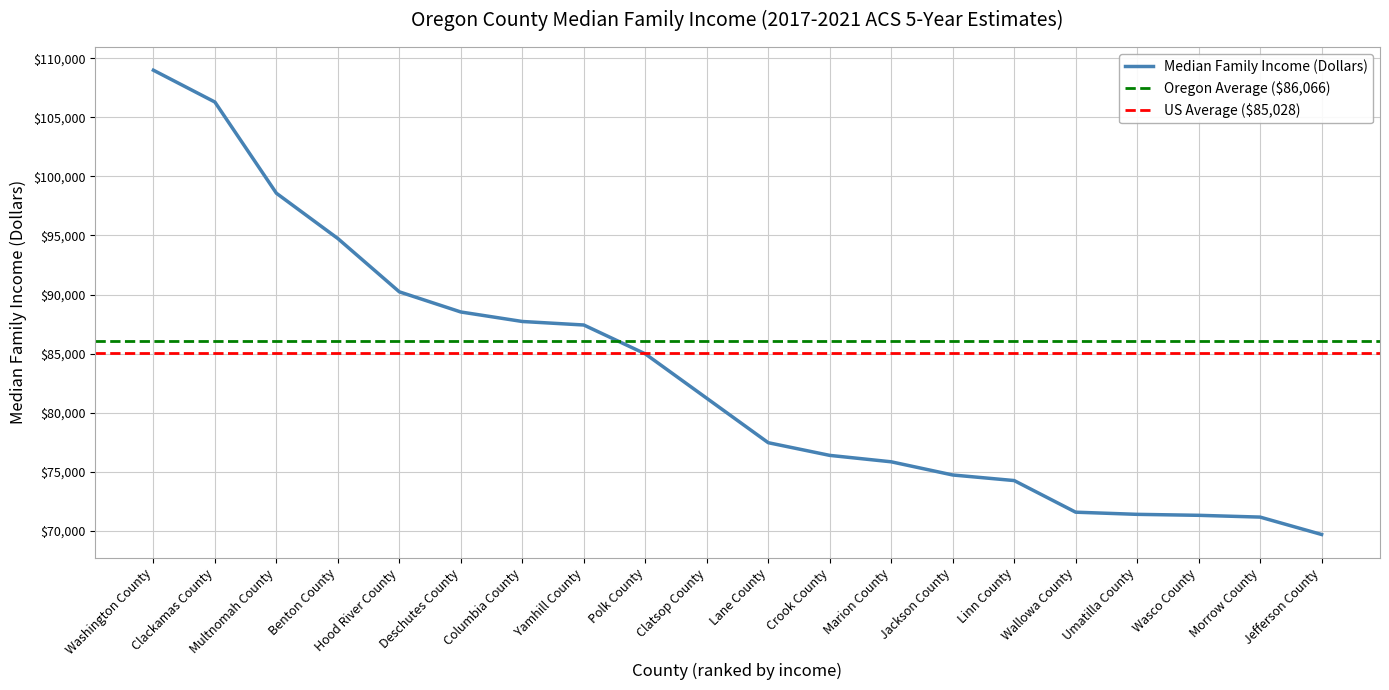

What is the label of the 14th point from the left?

Jackson County